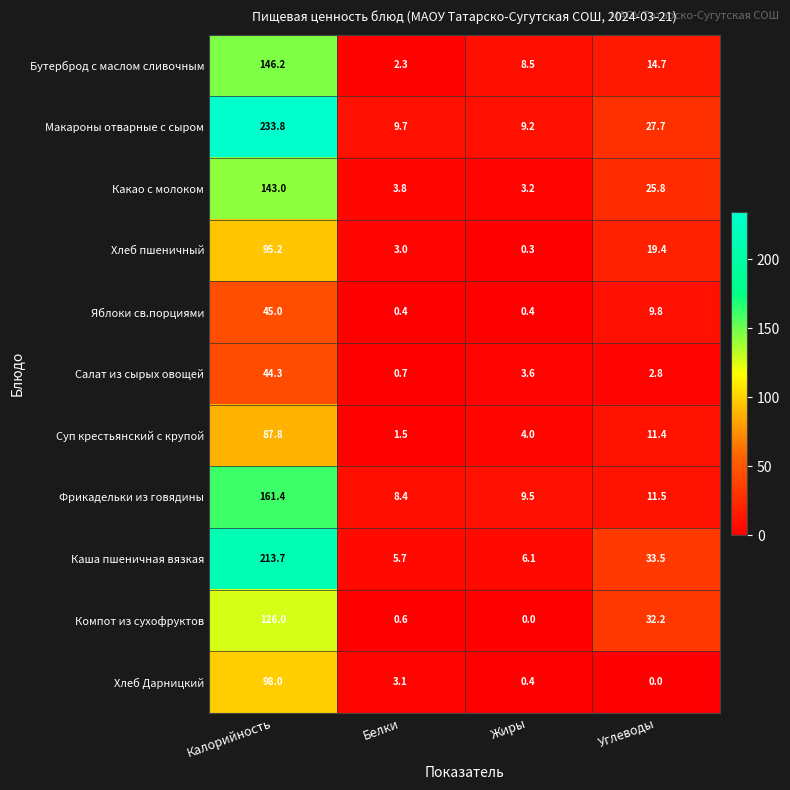

What is the difference between the maximum and minimum values in the Салат из сырых овощей series?

43.6